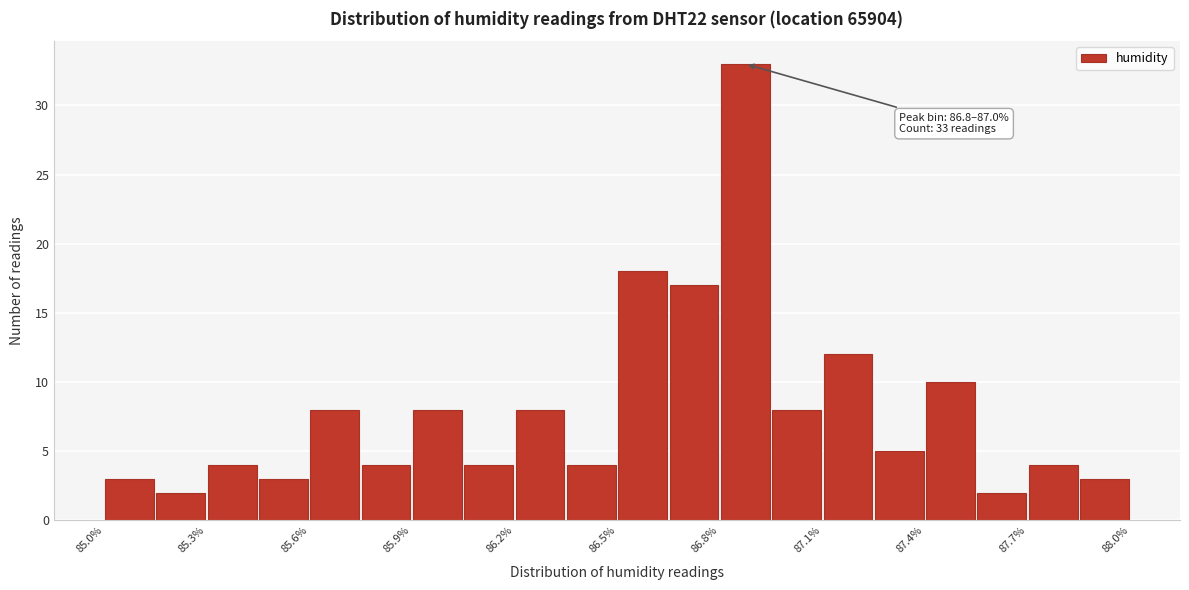

Around what value on the x-axis is the tallest bar? Give the approximate position of its centre, as read against the axis.

86.90